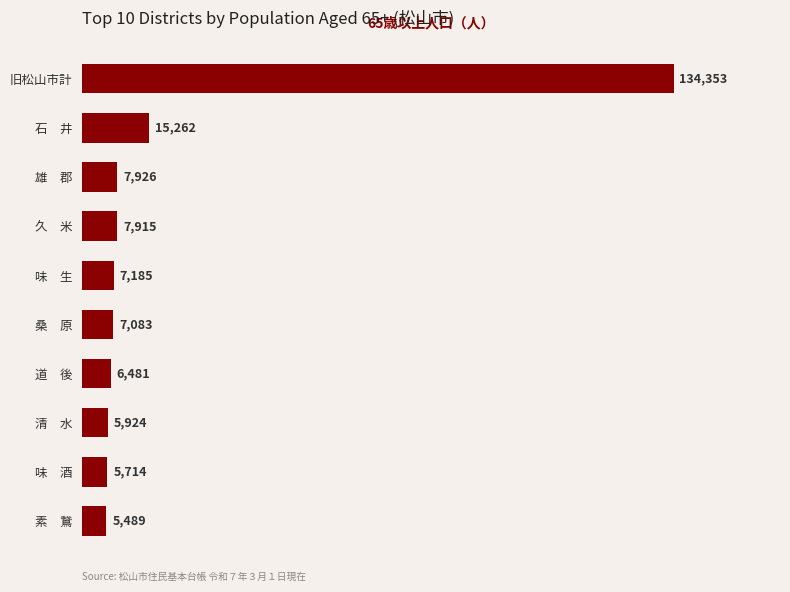

Rank the categories by value from highest to lowest.

旧松山市計, 石　井, 雄　郡, 久　米, 味　生, 桑　原, 道　後, 清　水, 味　酒, 素　鵞